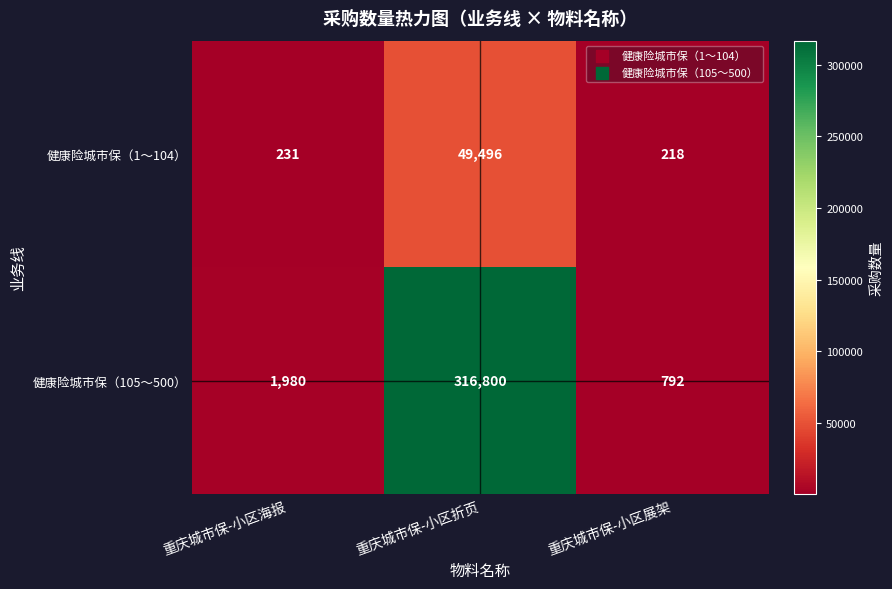

Reading left to right, extract all data points from this chart.

健康险城市保（1～104）: 231	49496	218
健康险城市保（105～500）: 1980	316800	792